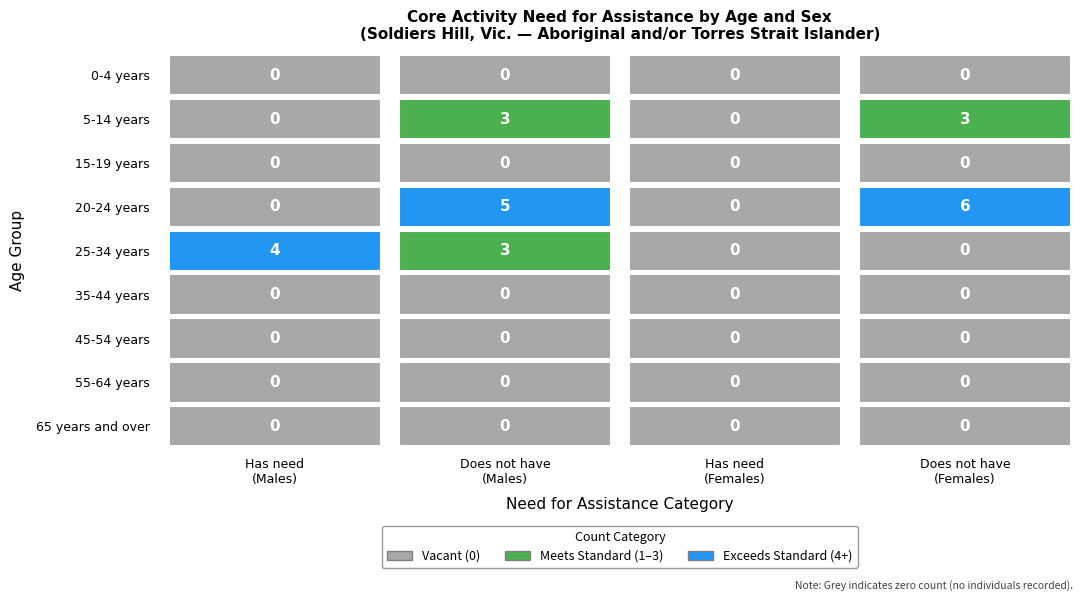

Count the number of data series in this chart.

9